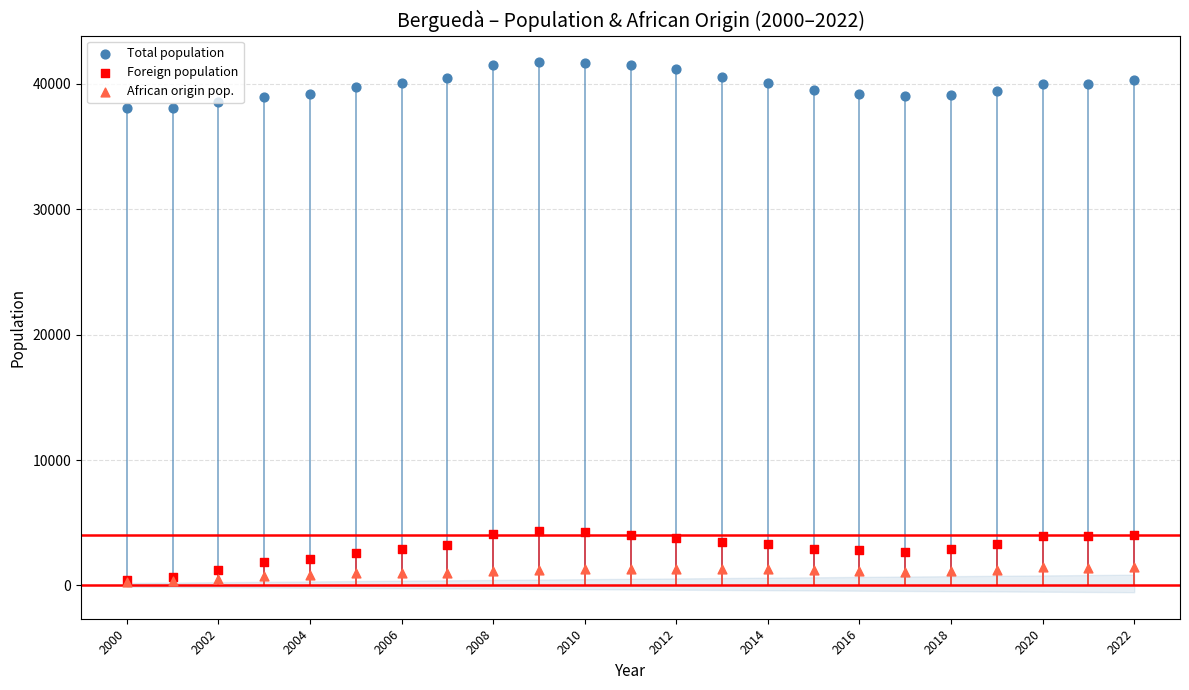

What are all the series names shown in the legend?

Total population, Foreign population, African origin pop.